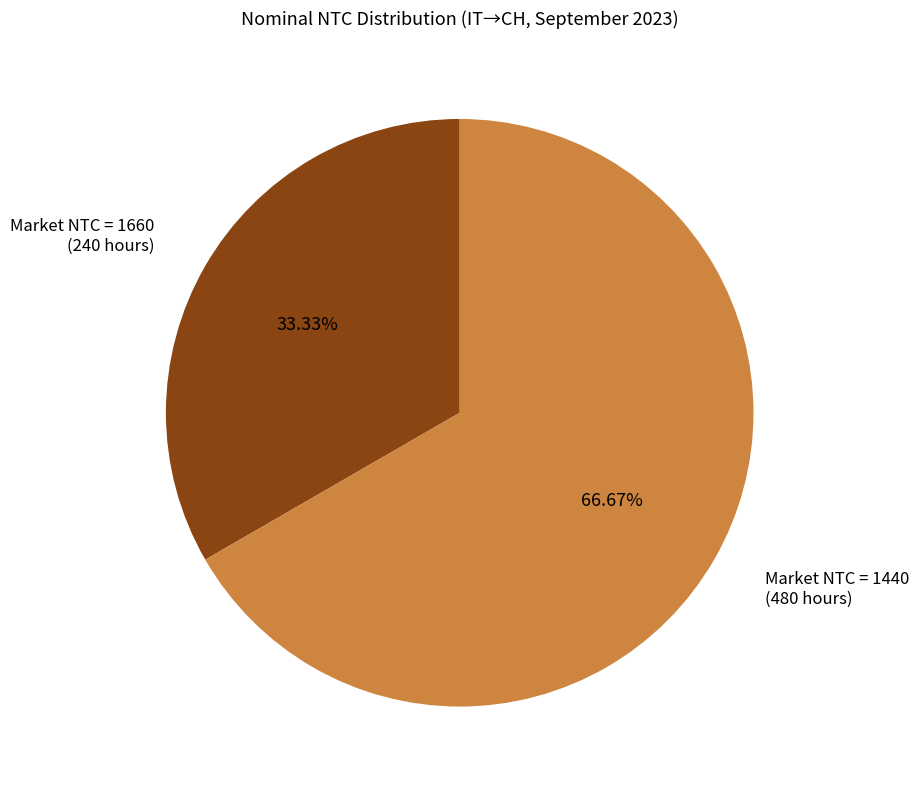

Rank the categories by value from lowest to highest.

Market NTC = 1660 (240 hours), Market NTC = 1440 (480 hours)